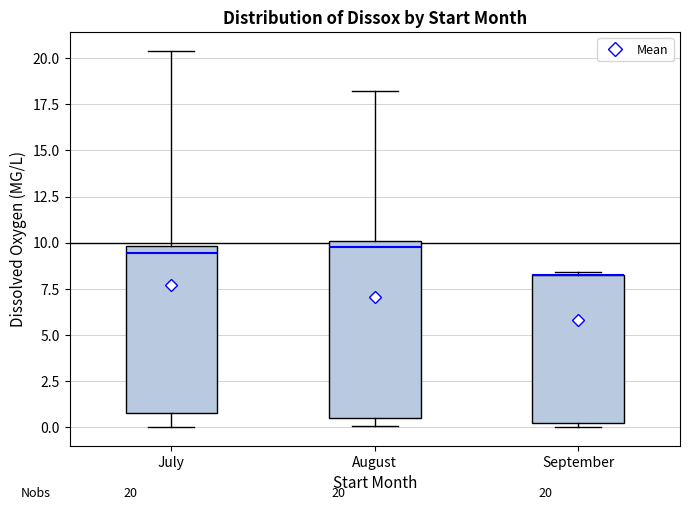

Comparing the boxes themselves (not the whiskers), which one is the tallest?

August